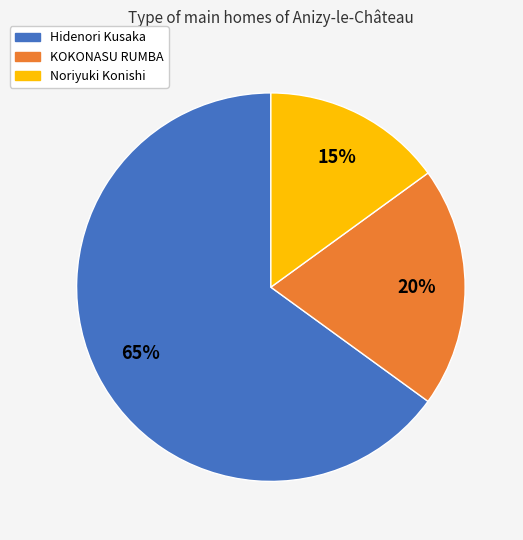

To the nearest percent, what is the combined percentage of KOKONASU RUMBA and Noriyuki Konishi?

35%